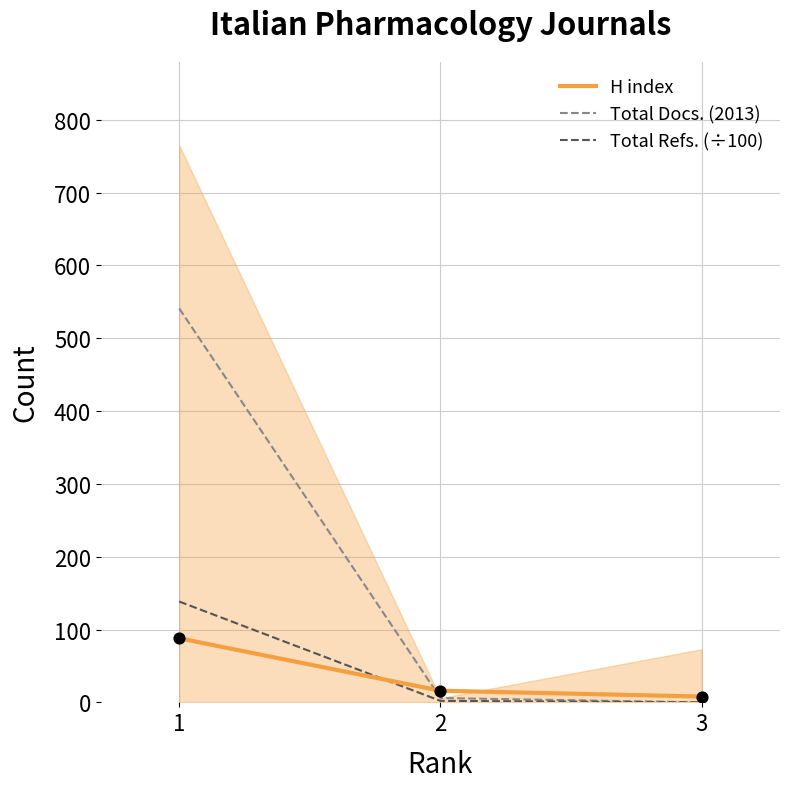

Is the value of Total Refs. (÷100) at 3 greater than the value of H index at 3?

No